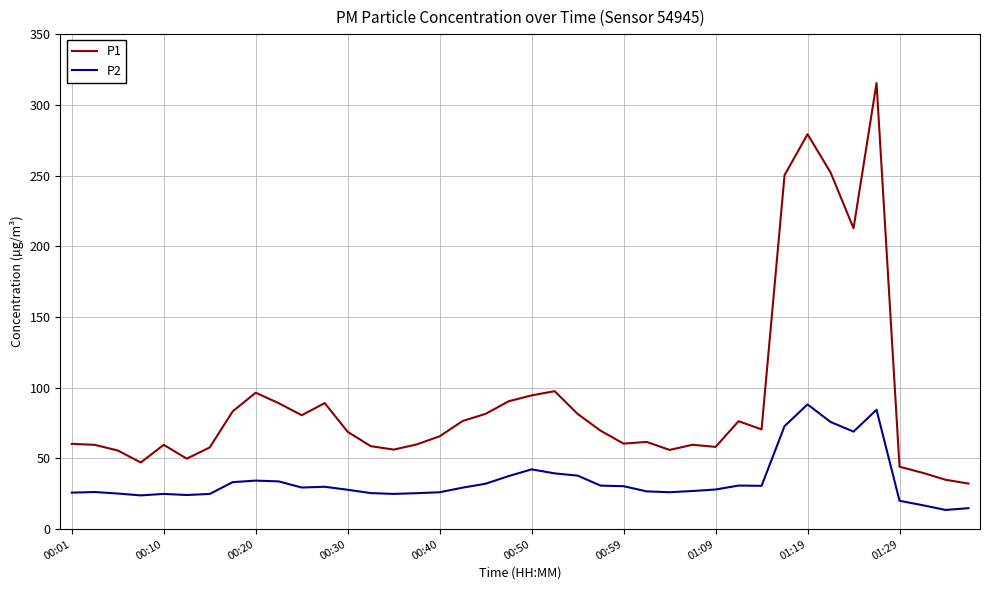

What is the difference between the maximum and minimum values in the P2 series?

74.6